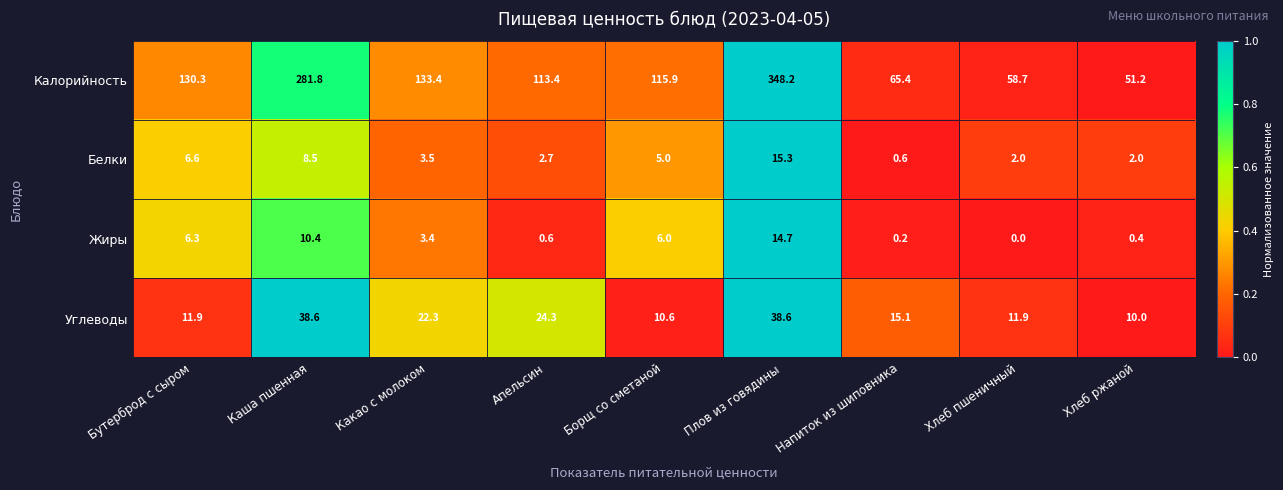

The Калорийность series shows 92.1 at Хлеб пшеничный. True or false?

False